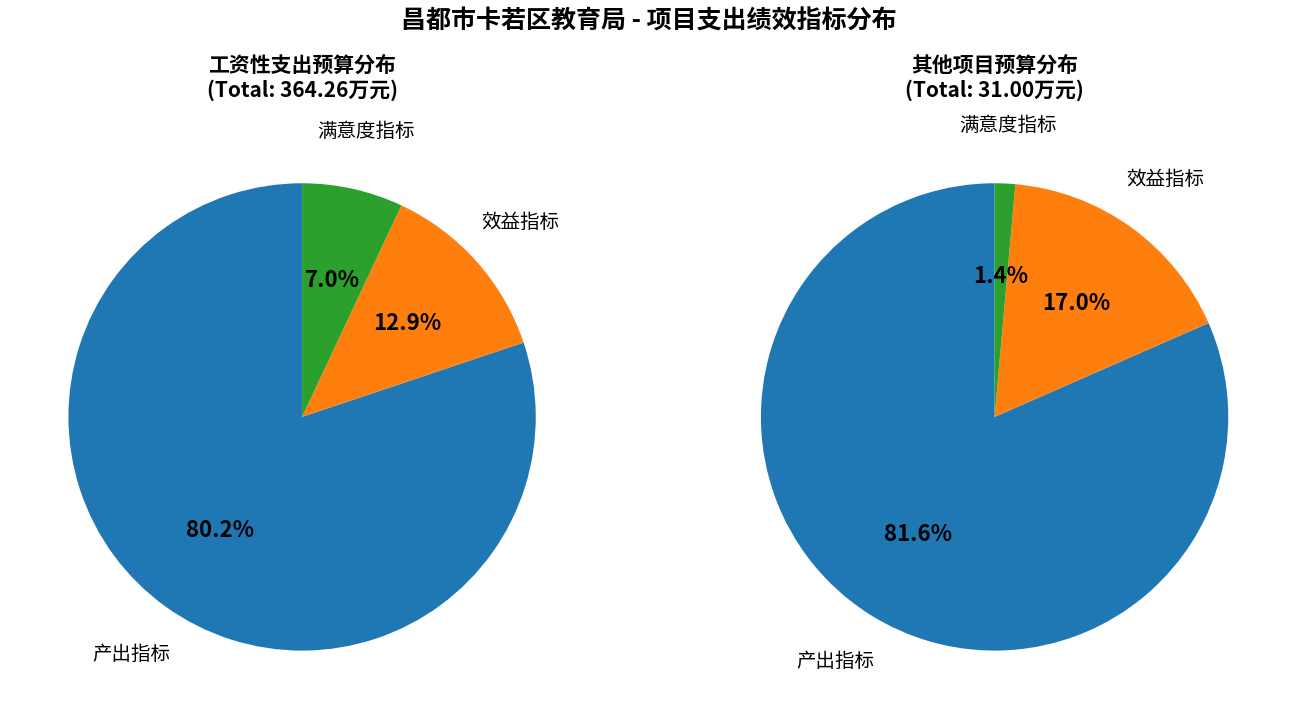

To the nearest percent, what is the combined percentage of 效益指标 and 满意度指标?

20%